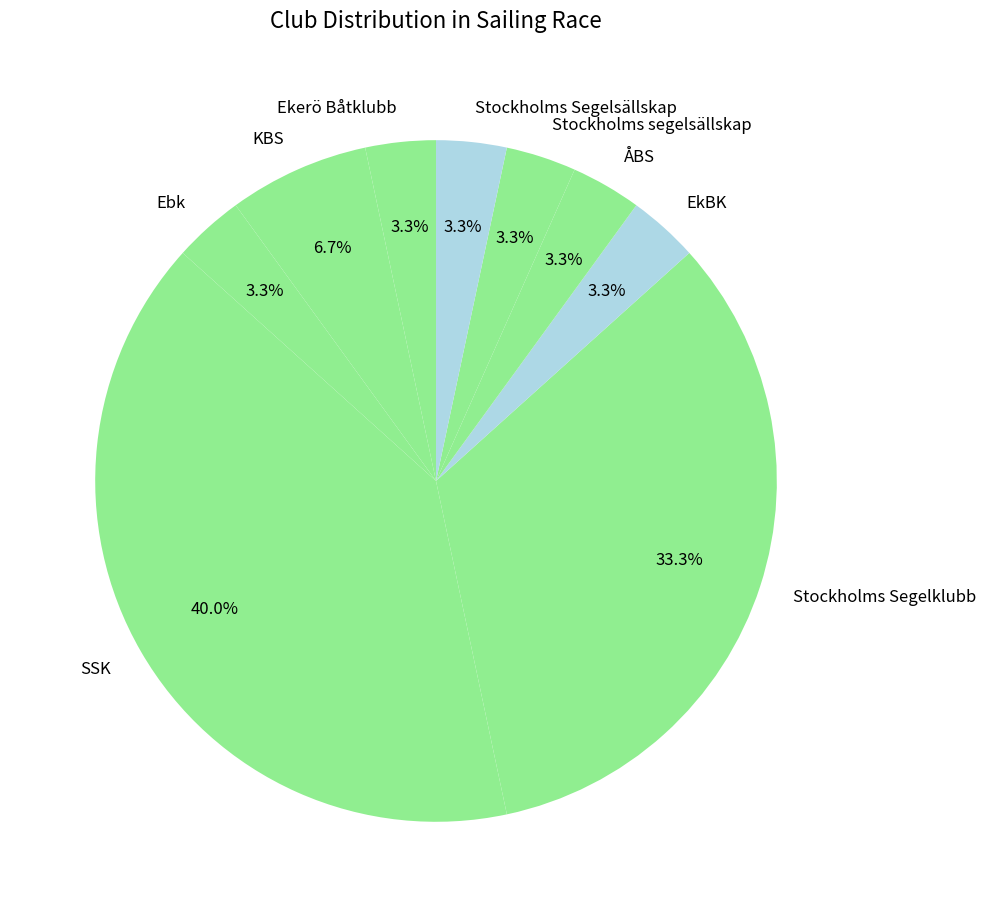

What is the total percentage of EkBK and Stockholms Segelklubb?

36.7%